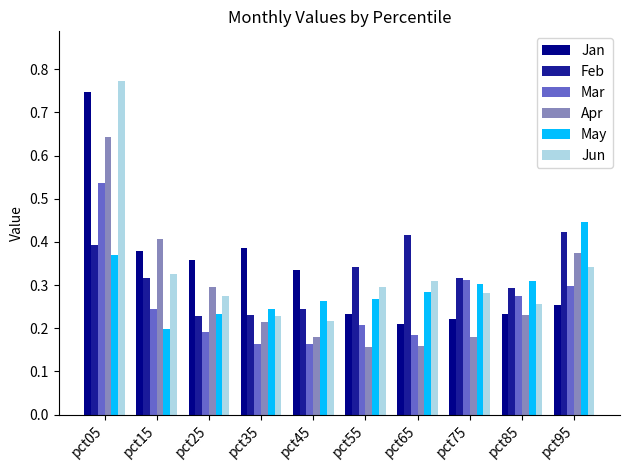

Is it true that Mar equals 0.2 at pct25?

True